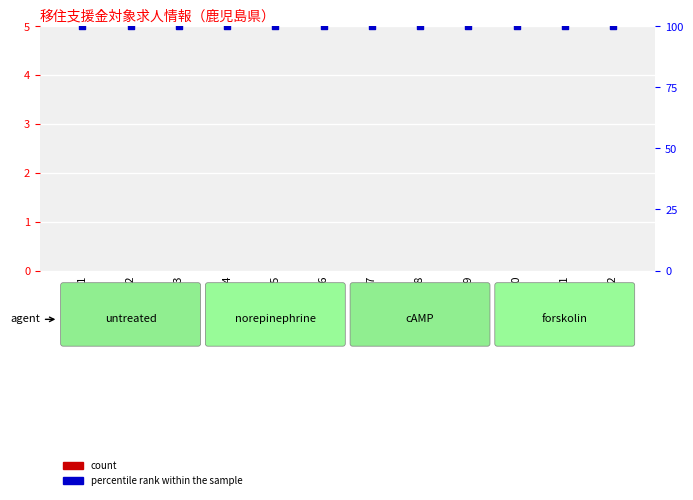

Which series has the widest spread of Y values?

count